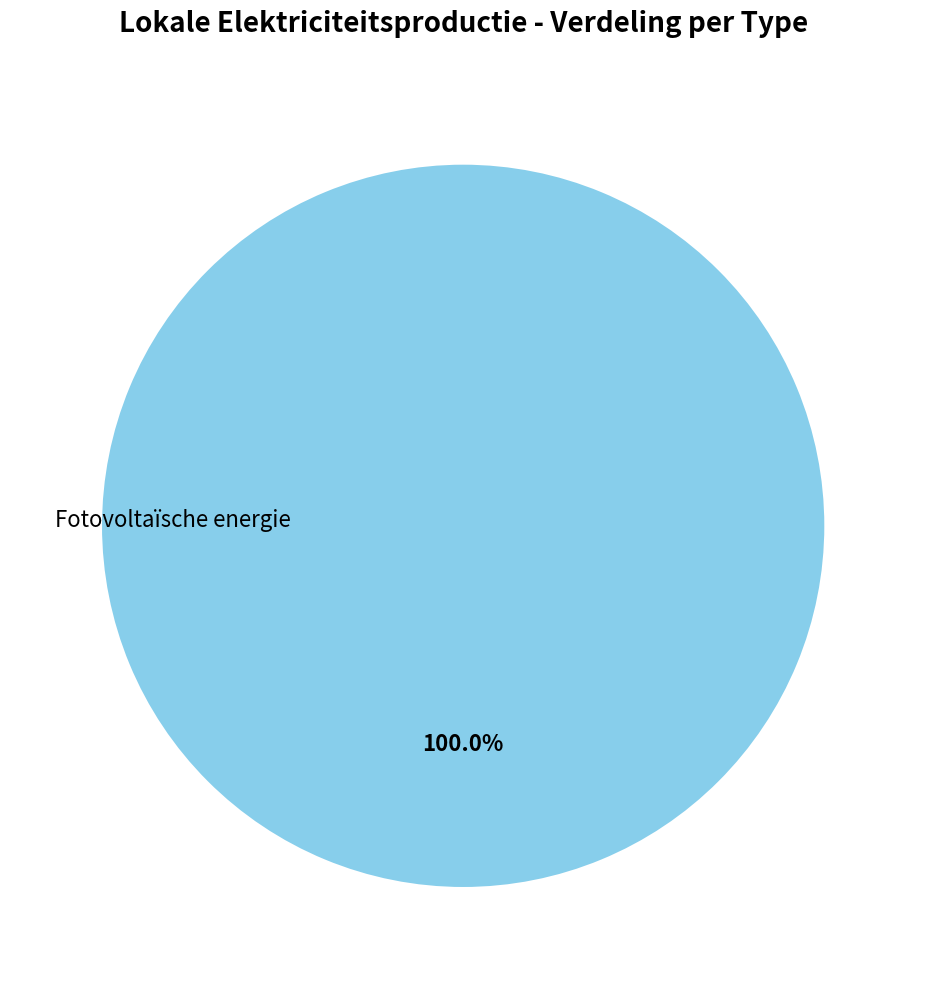

Does any single category account for the majority?

Yes